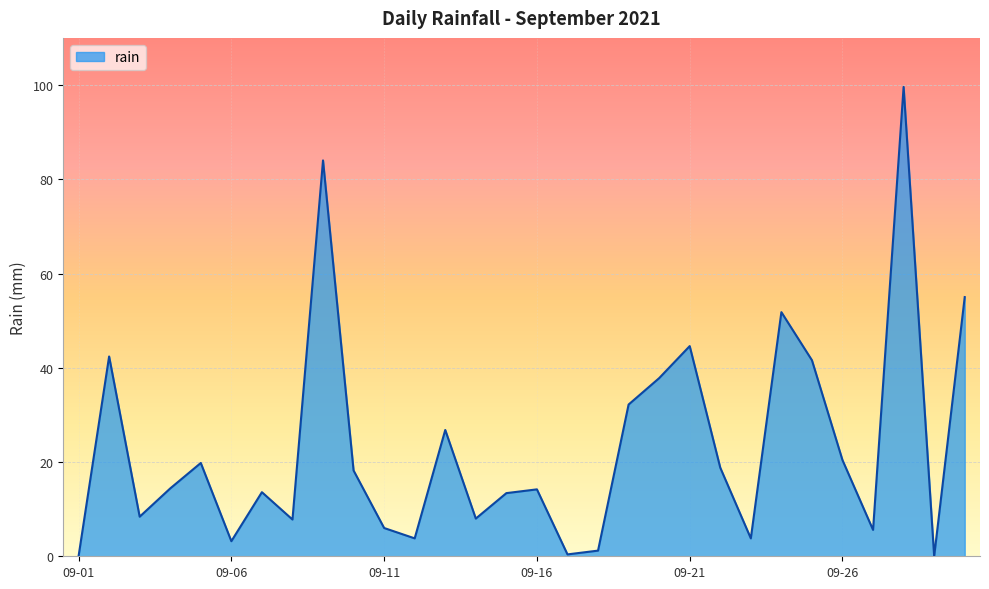

What is the maximum value shown in the chart?

99.6